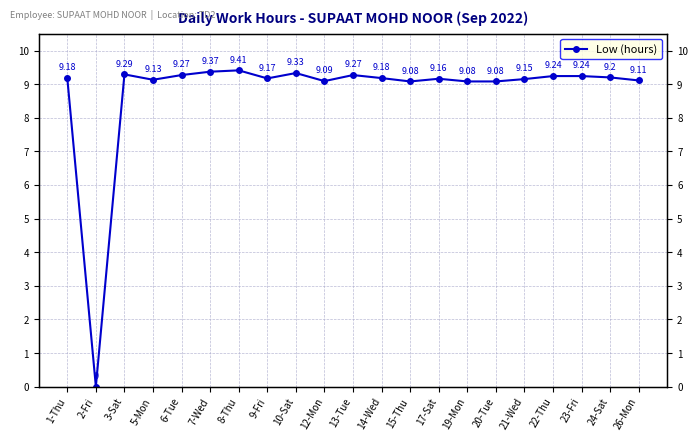

What is the change in value from 7-Wed to 23-Fri?

-0.1